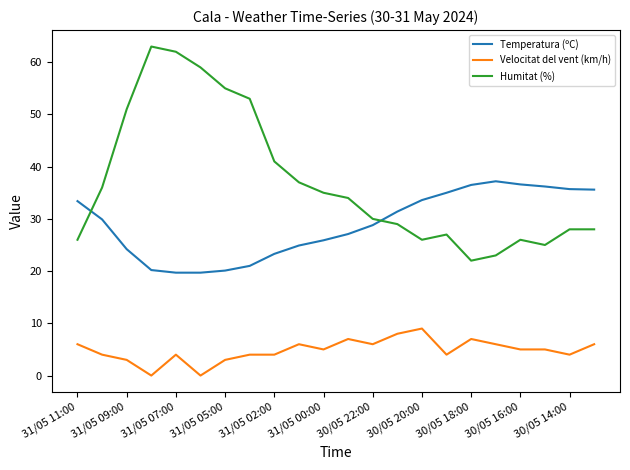

What is the difference between the maximum and minimum values in the Temperatura (ºC) series?

17.5